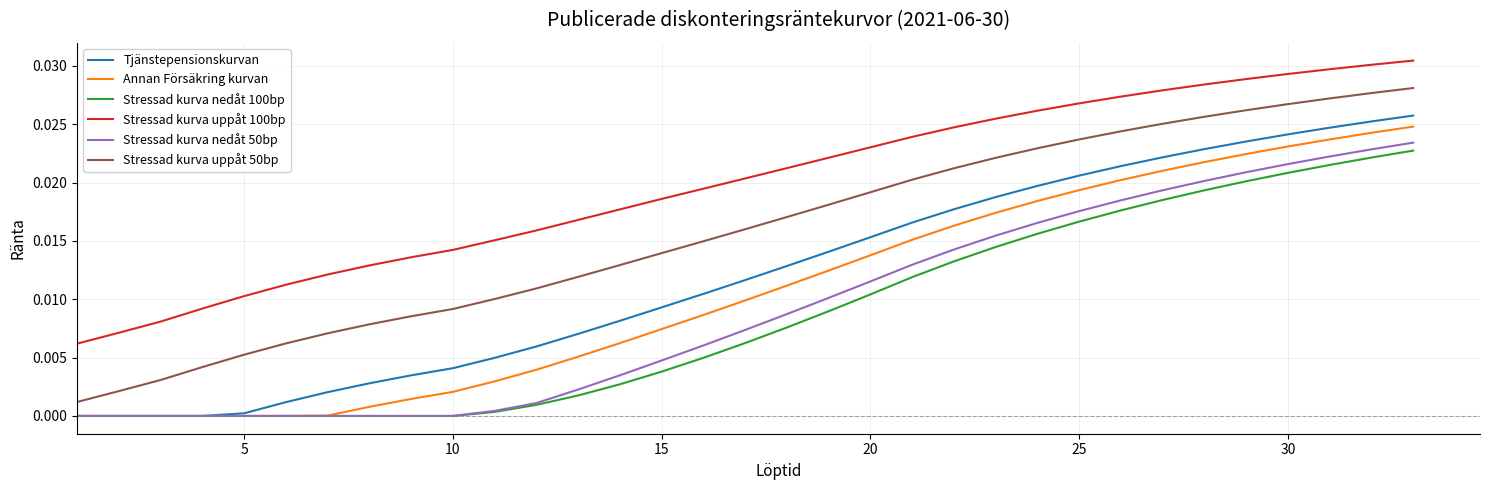

True or false: Stressad kurva uppåt 100bp has more than 1 points higher than both neighbors.

False